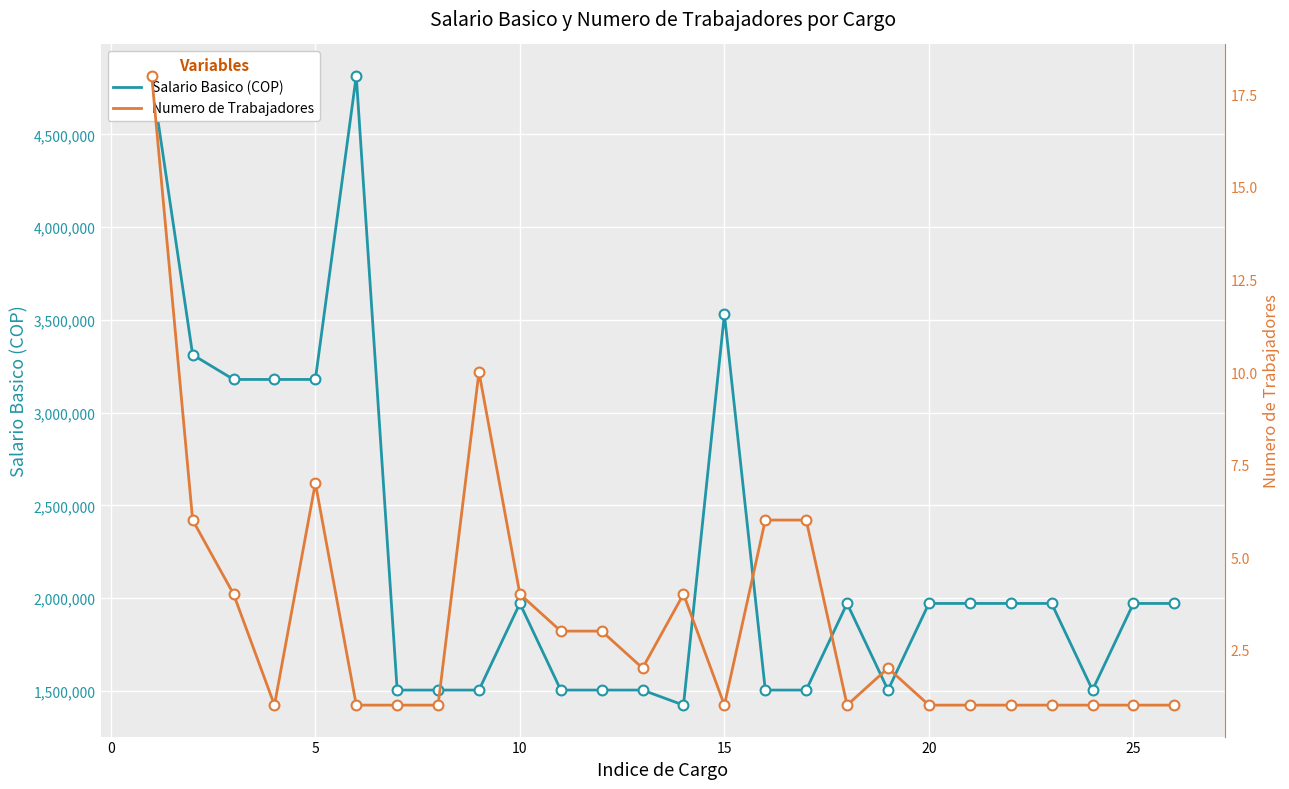

Which series has the largest Y range (max minus min)?

Salario Basico (COP)